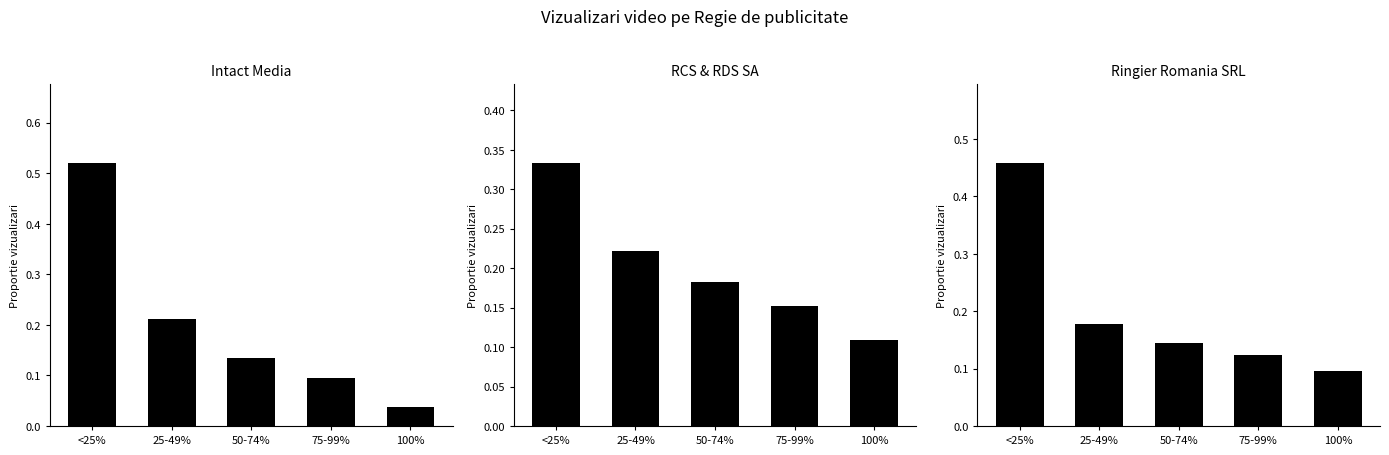

What is the difference between the second highest and second lowest values in the Intact Media series?

0.1